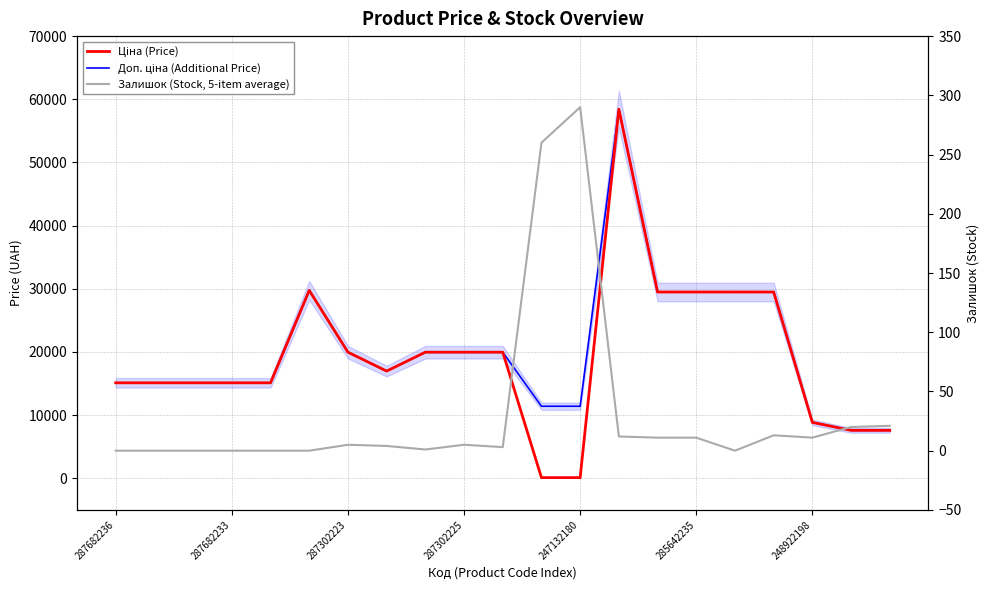

Is this an area chart (filled region under the line)?

No